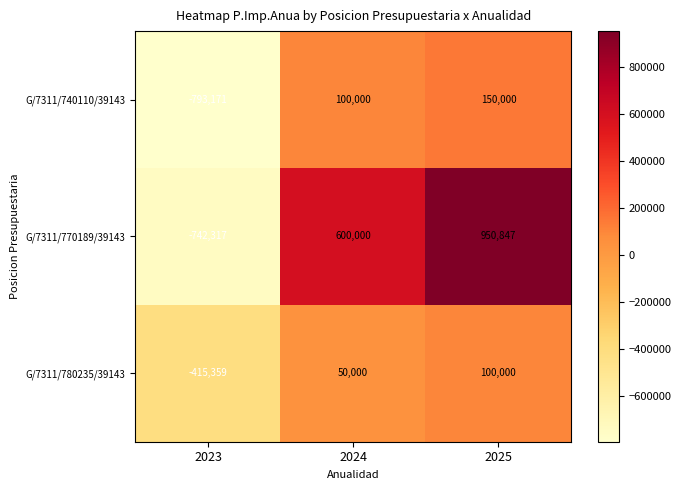

What is the smallest value displayed?

-793171